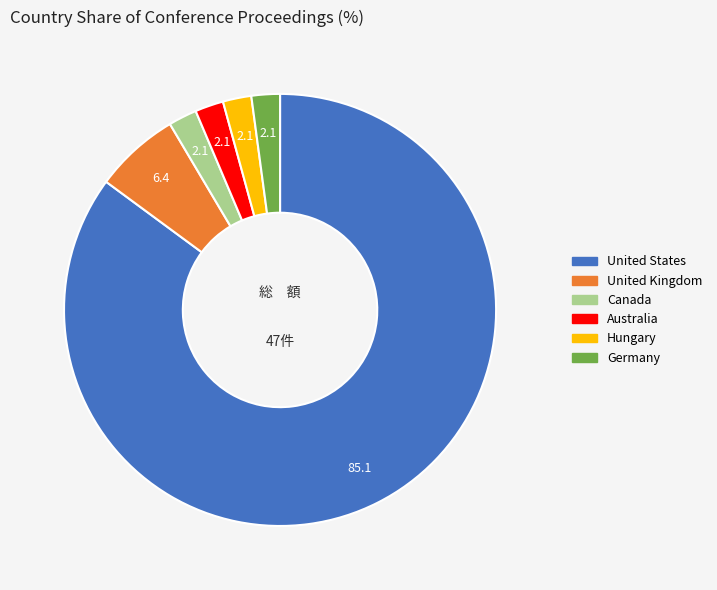

Which category has the biggest portion of the pie?

United States